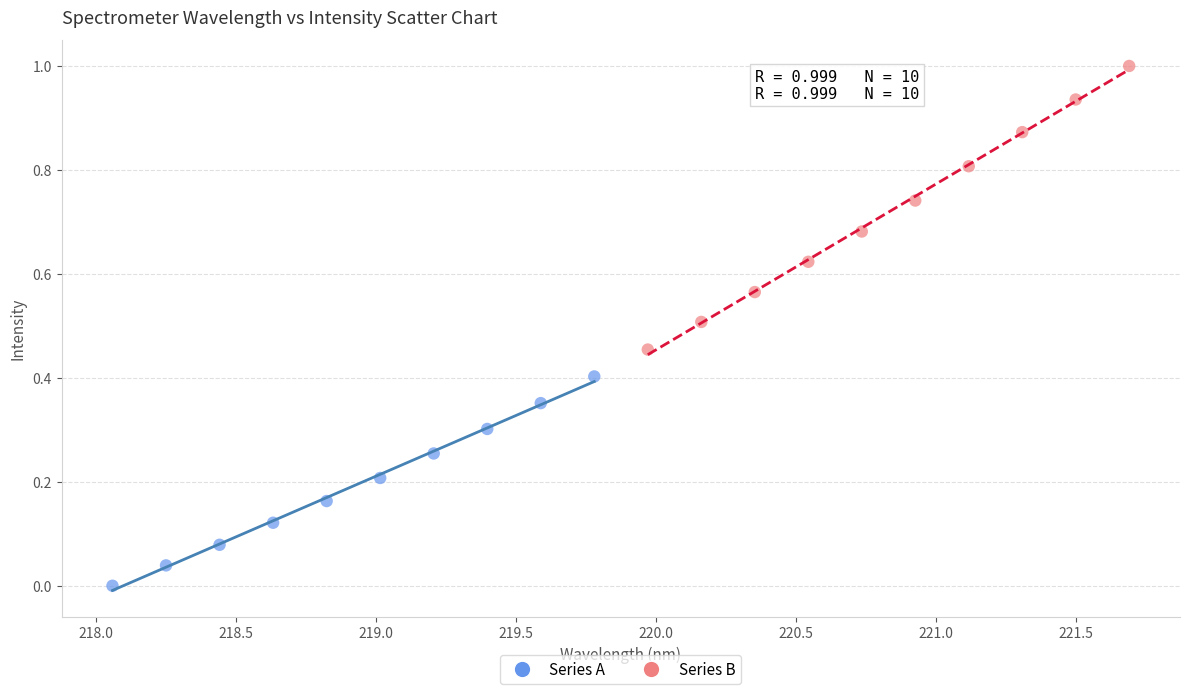

Which series has the largest Y range (max minus min)?

Series B